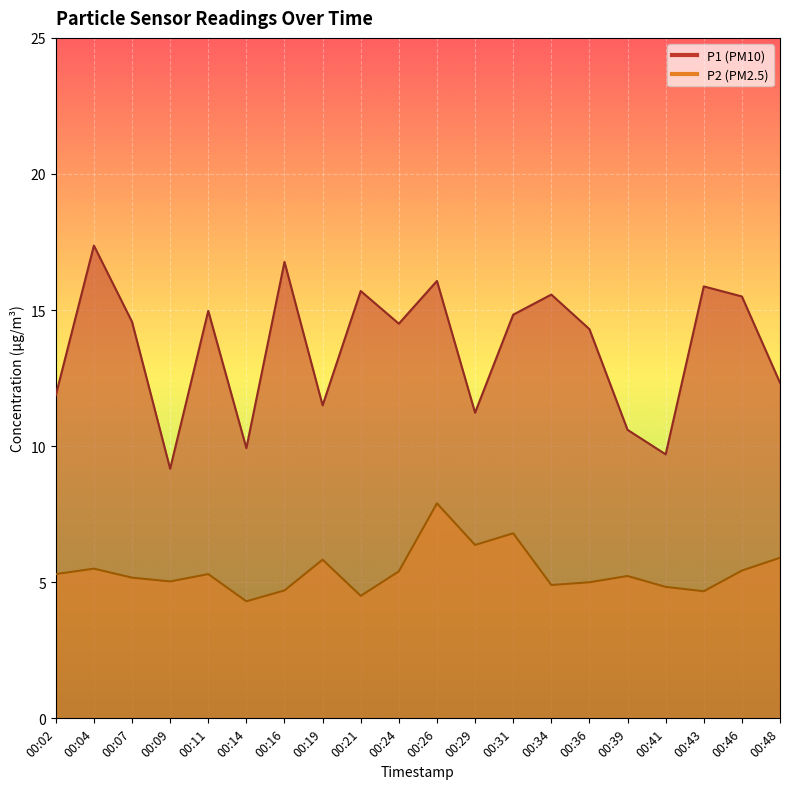

What is the maximum value for P2?

7.9